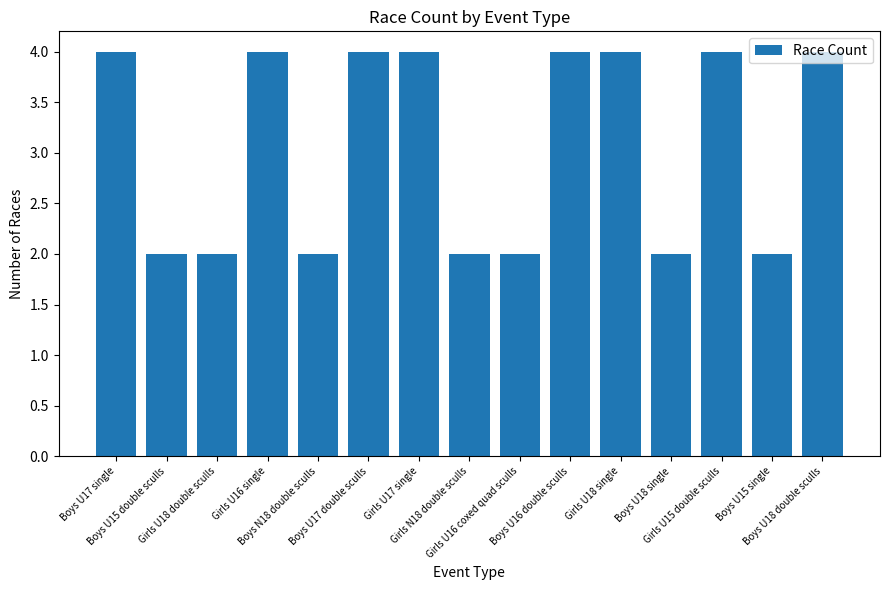

Are the bars grouped side by side (vs. stacked)?

No